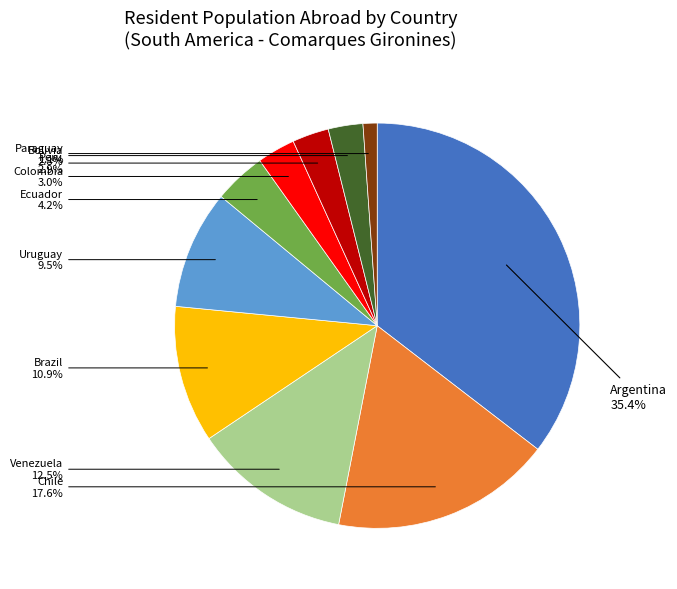

Is there a majority slice in this chart?

No